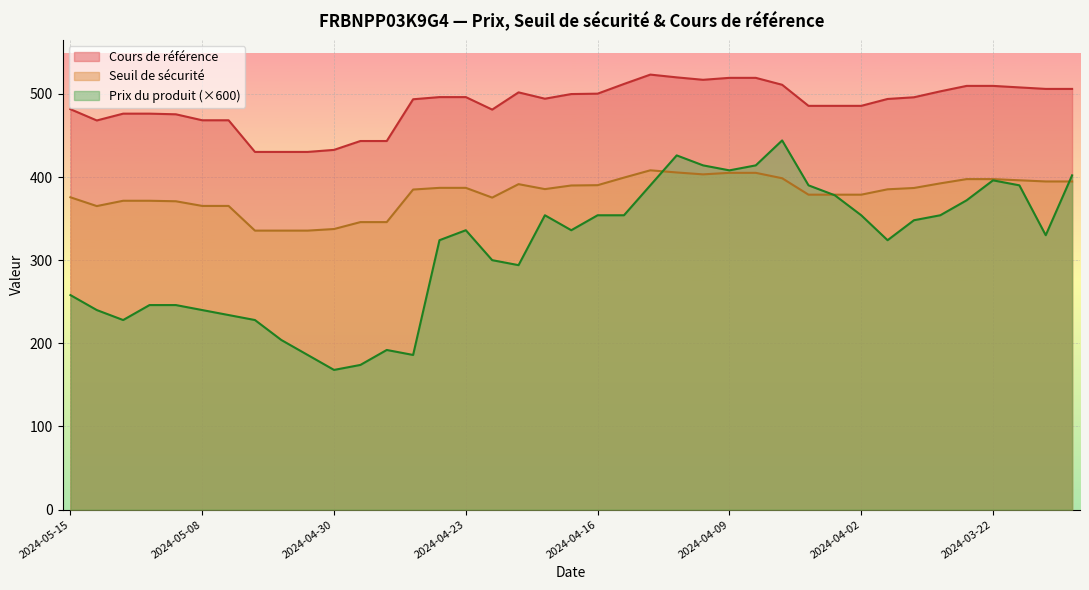

Which series has the widest spread of values?

Prix du produit (×600)